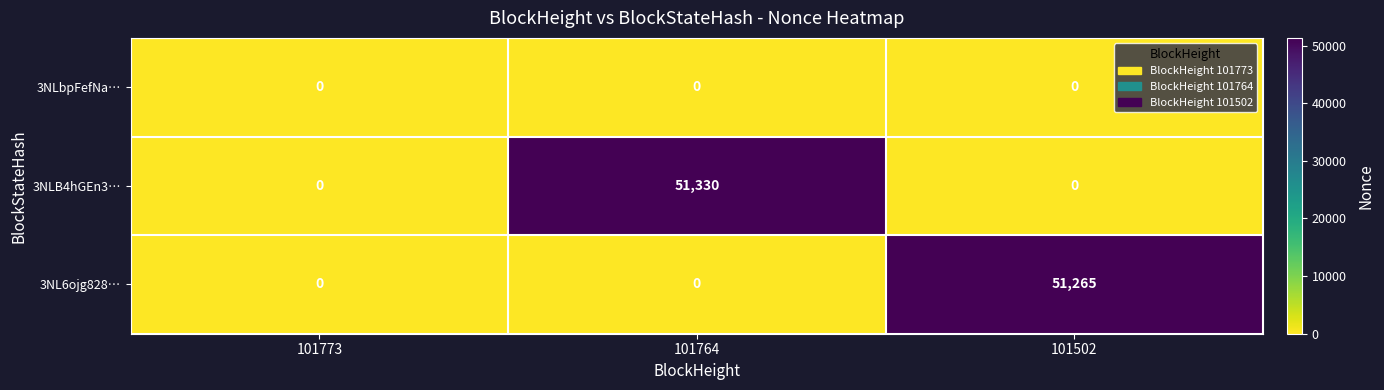

At which category does the chart reach its peak across all series?

101764